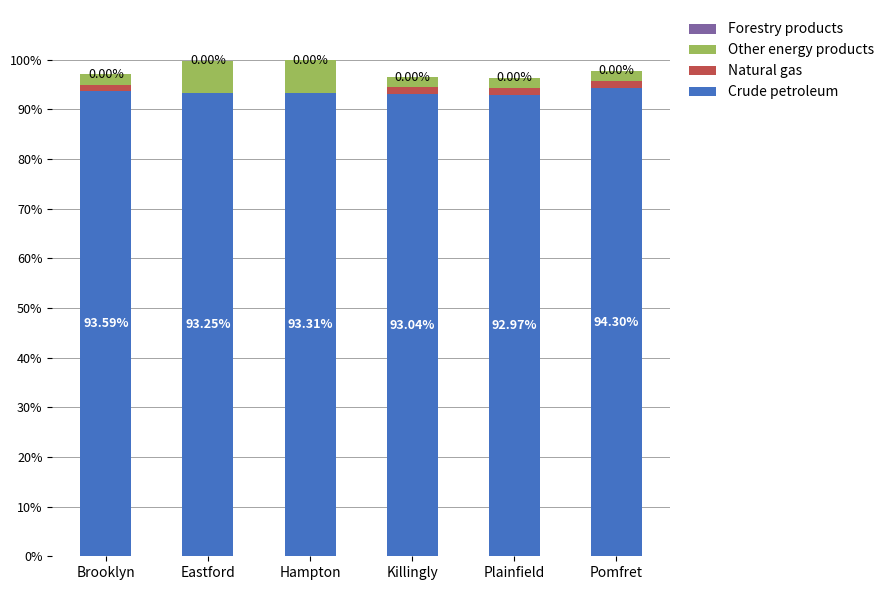

What is the total value across all series at Brooklyn?

97.0